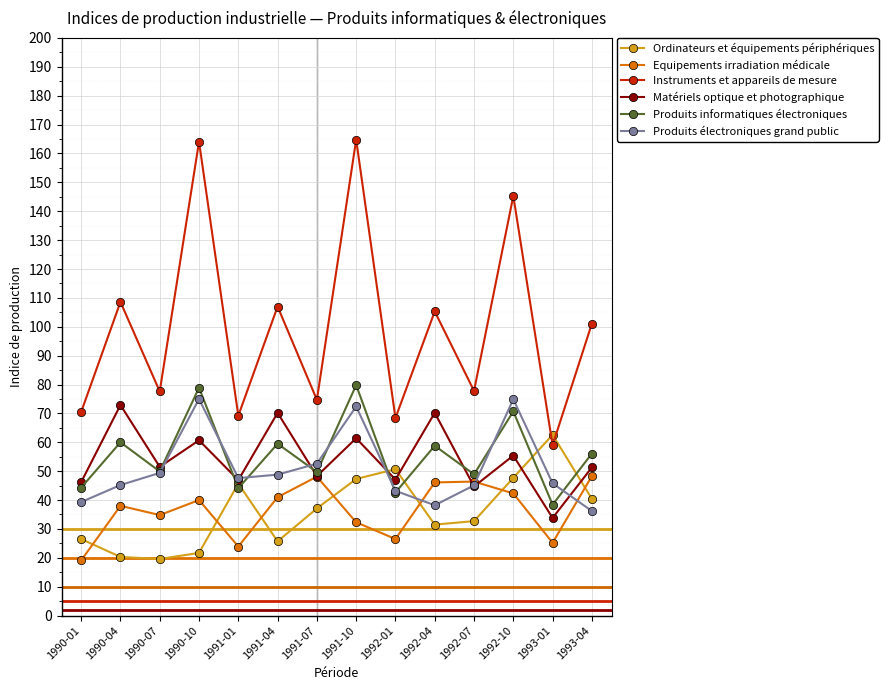

Which series has the largest total across all categories?

Instruments et appareils de mesure